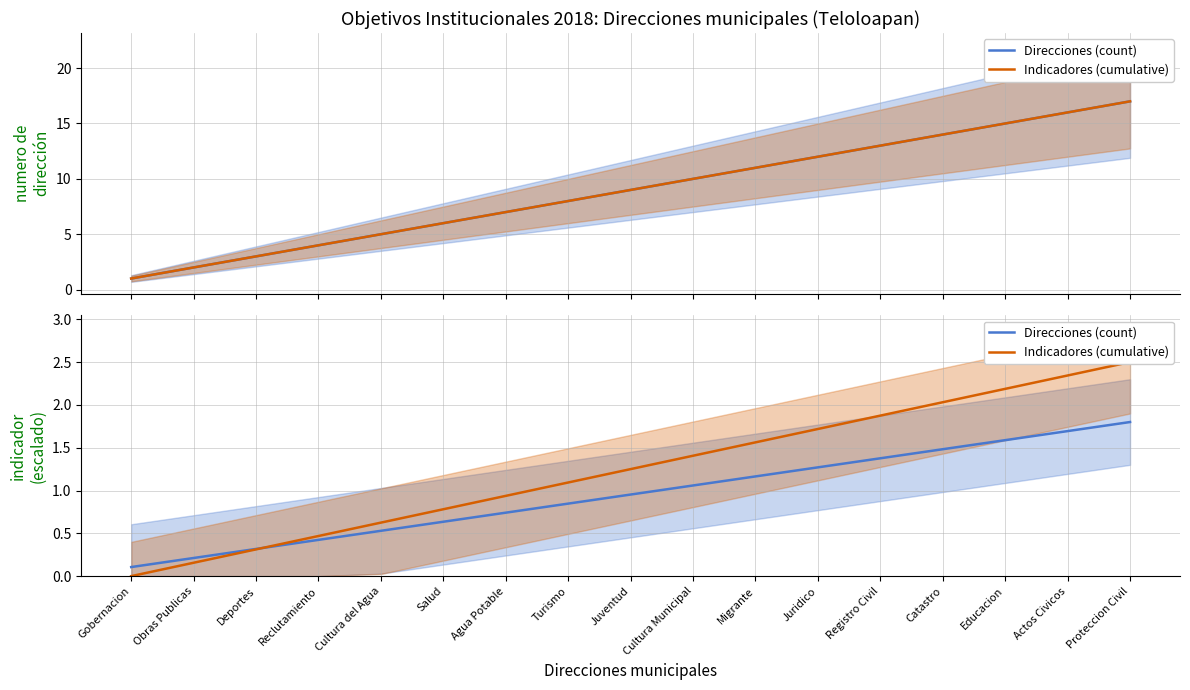

Which series changed the most between Deportes and Turismo?

Indicadores (cumulative)